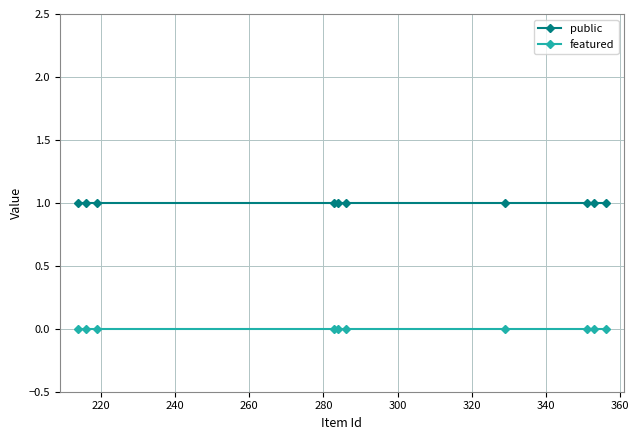

Rank the series by their maximum value, from lowest to highest.

featured, public